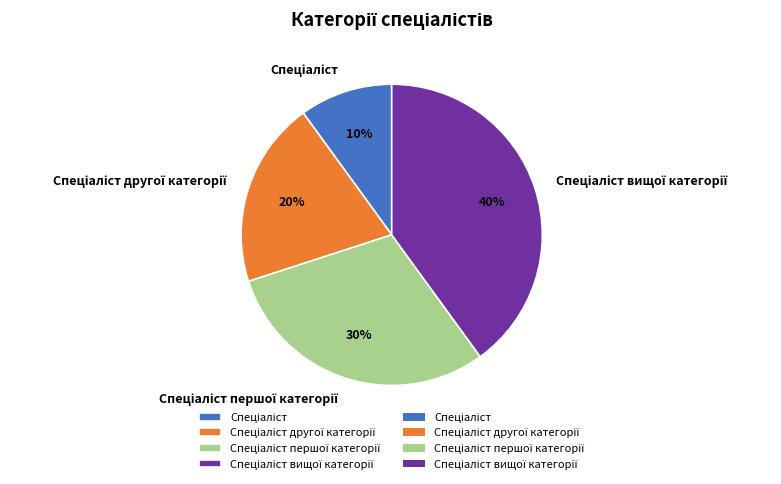

Is there any slice that represents more than half of the pie?

No